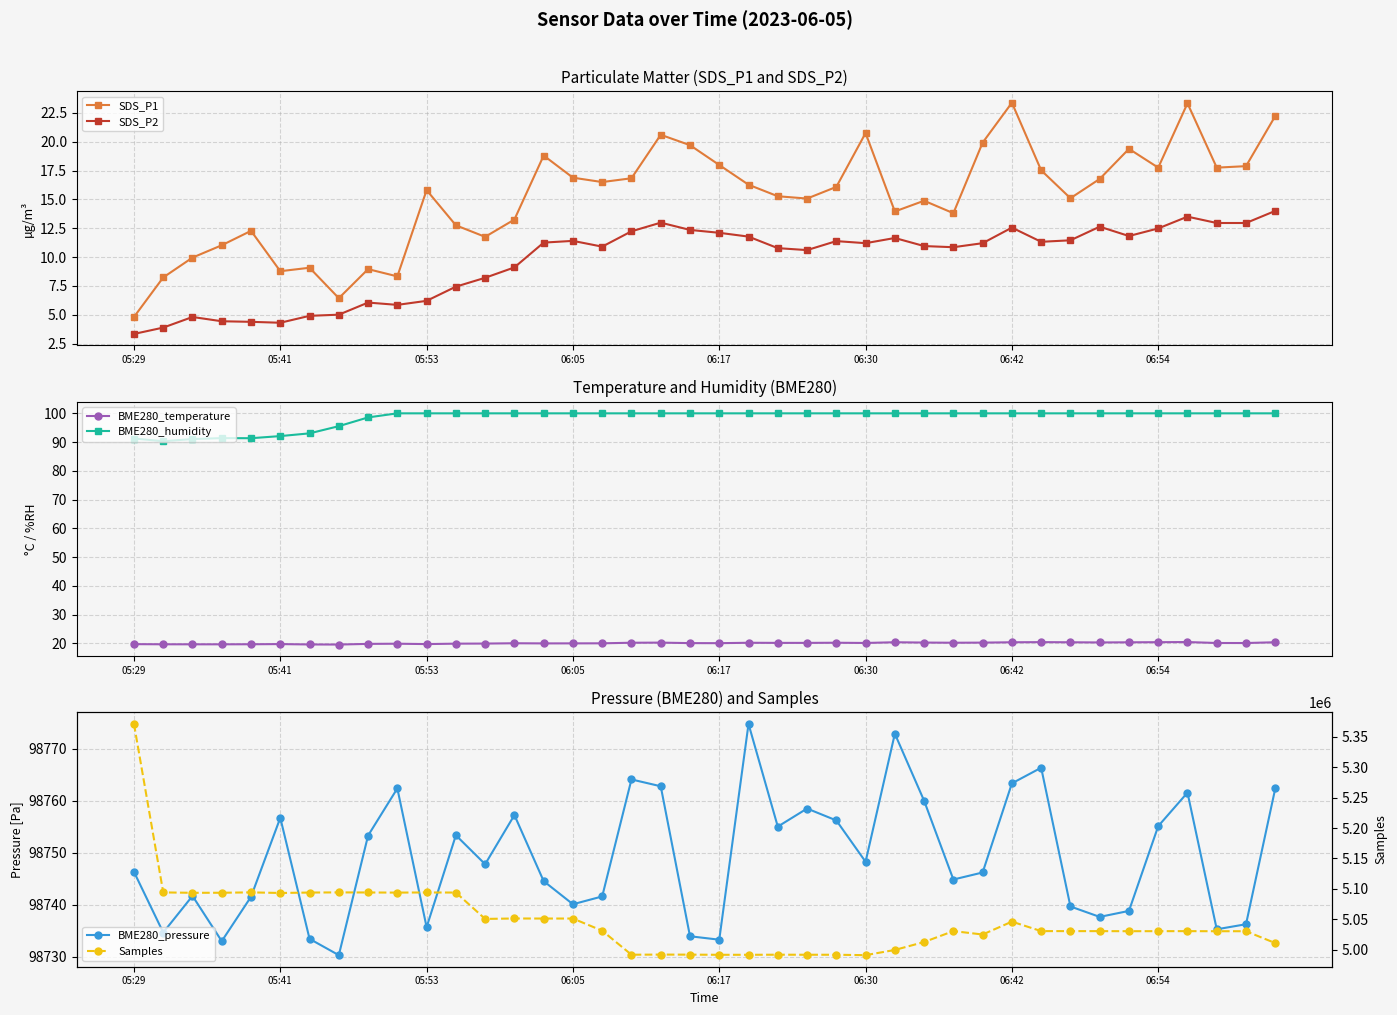

Rank the series by their maximum value, from lowest to highest.

SDS_P2, BME280_temperature, SDS_P1, BME280_humidity, BME280_pressure, Samples